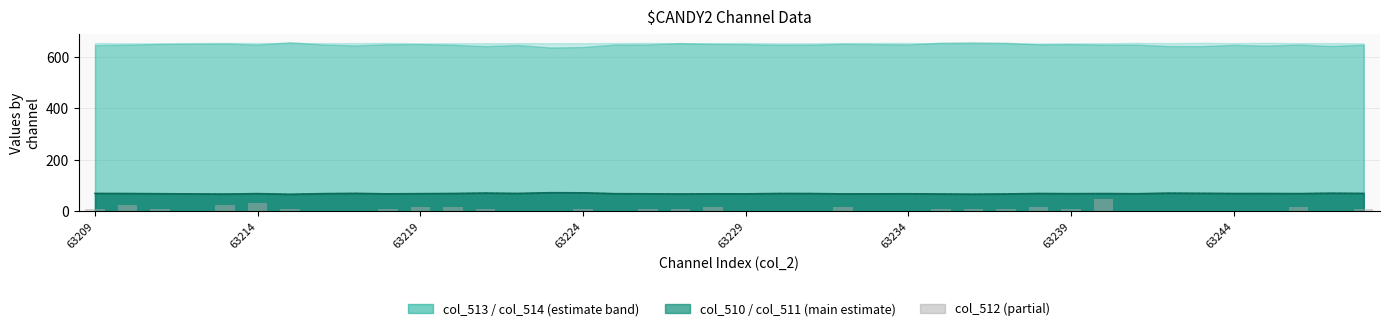

The chart shows a value of 5 at 63224. True or false?

False